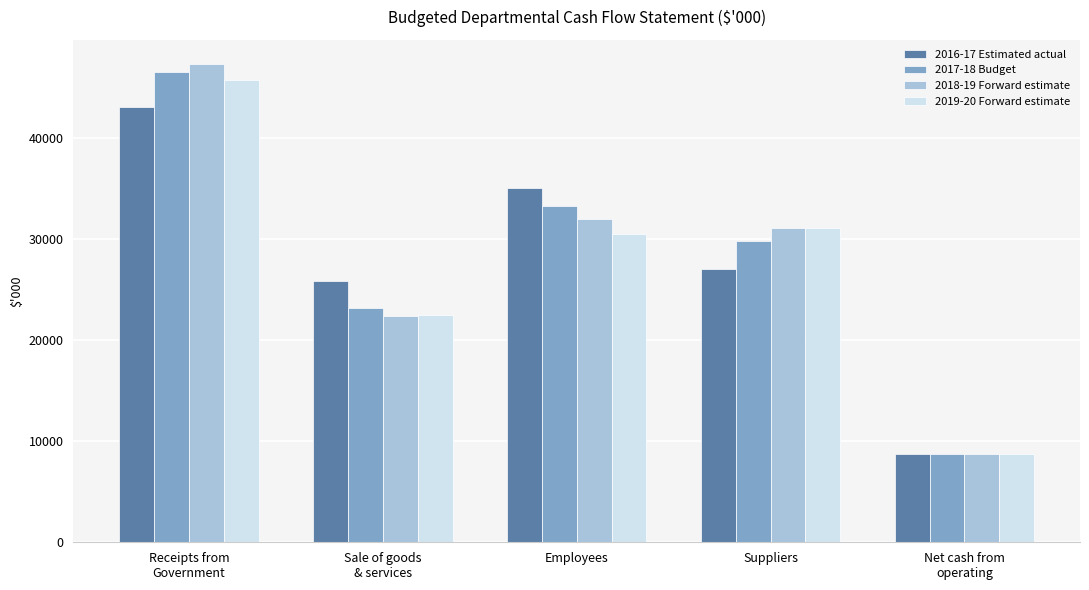

At which category does the chart reach its minimum across all series?

Net cash from
operating